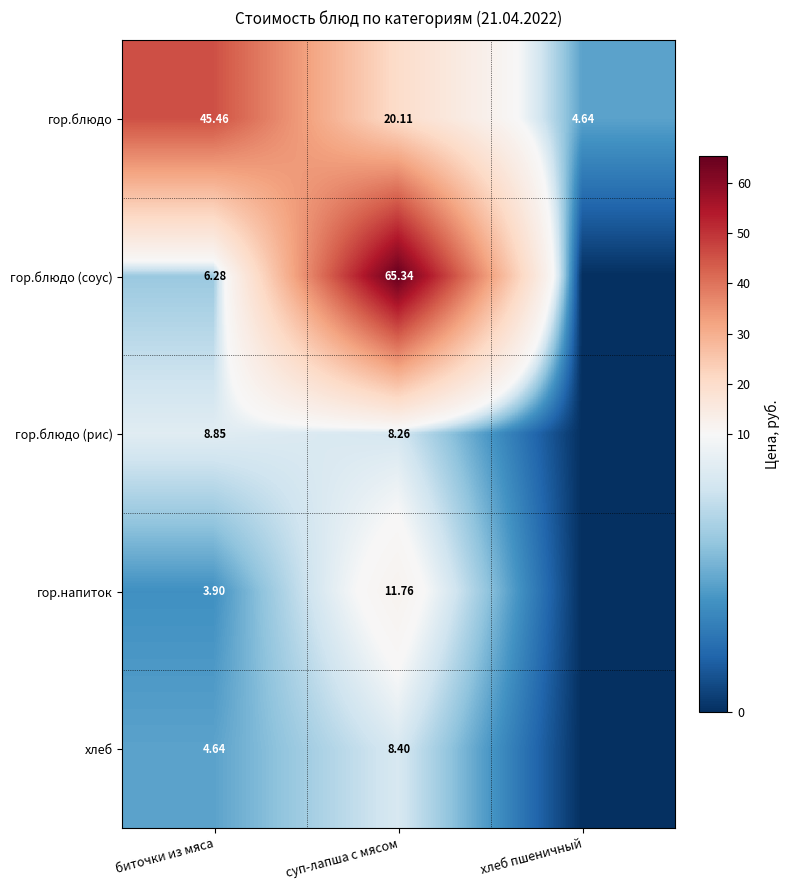

Between хлеб пшеничный and суп-лапша с мясом, which is larger?

суп-лапша с мясом